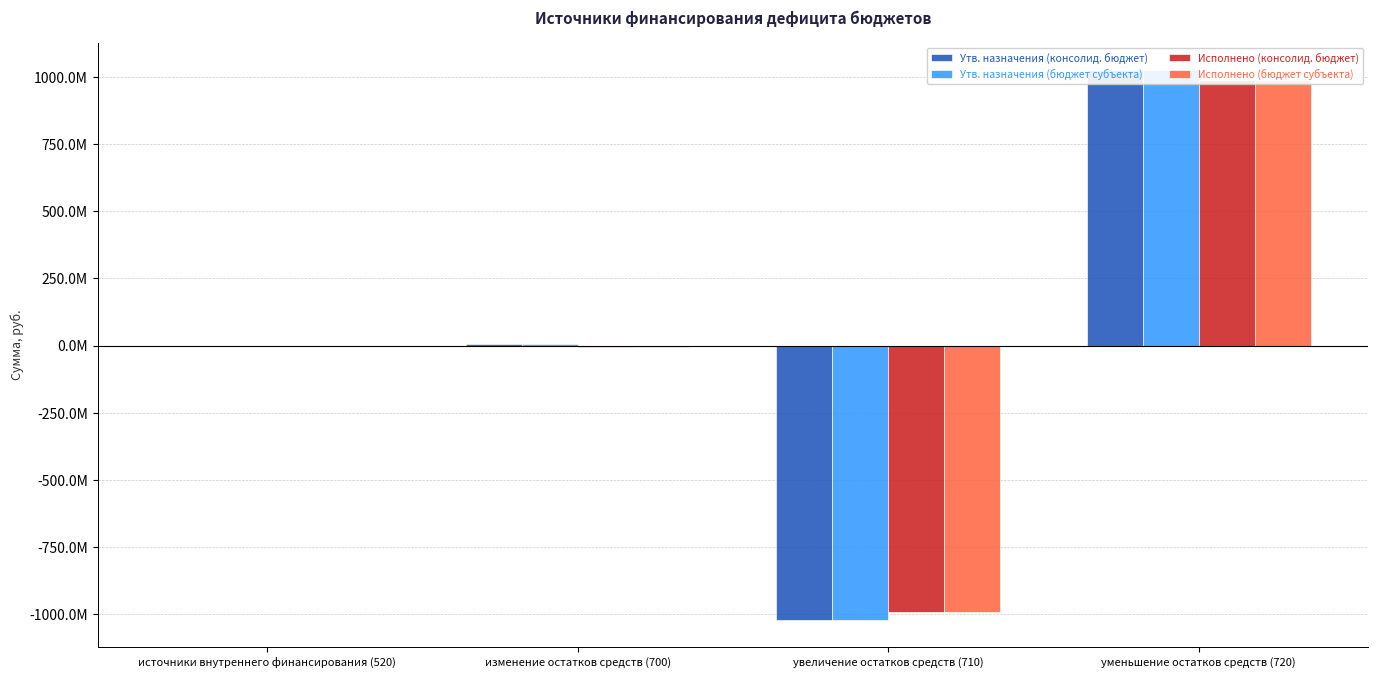

Reading left to right, list all the values displayed in this chart.

Утв. назначения (консолид. бюджет): -1400000.0	4559815.8	-1020249626.4	1024809442.2
Утв. назначения (бюджет субъекта): -1400000.0	4559815.8	-1020249626.4	1024809442.2
Исполнено (консолид. бюджет): -1400000.0	-3962699.1	-992974613.3	989011914.1
Исполнено (бюджет субъекта): -1400000.0	-3962699.1	-992974613.3	989011914.1